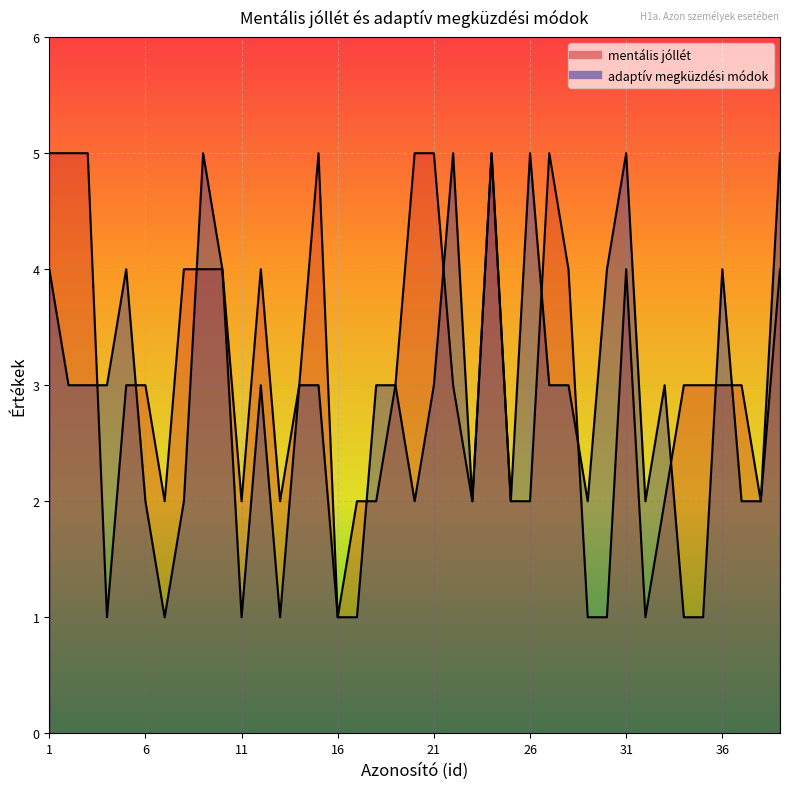

How many lines are shown in the chart?

2